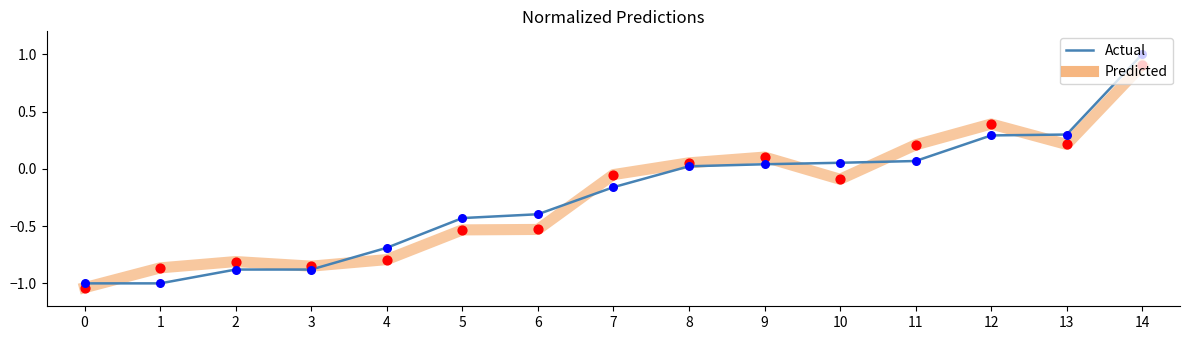

Is the value of Actual at 5 greater than the value of Predicted at 13?

No